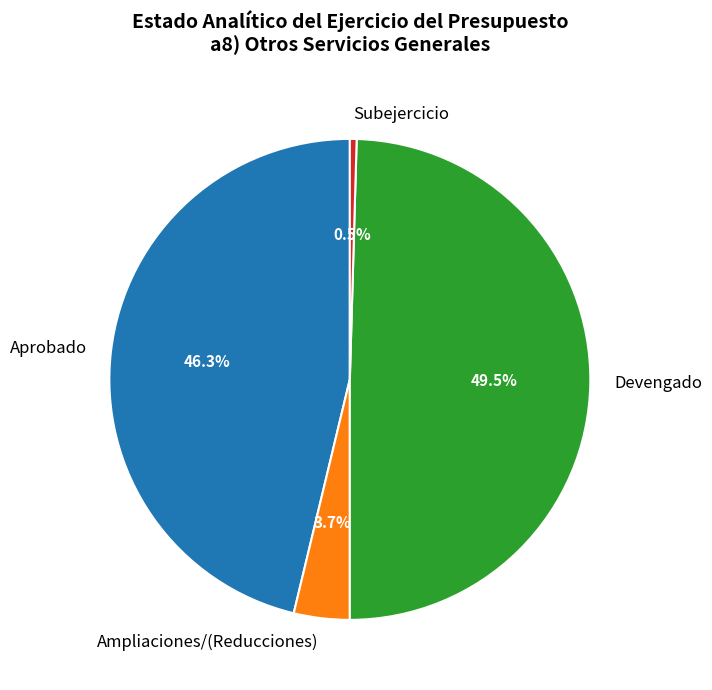

Is there a majority slice in this chart?

No